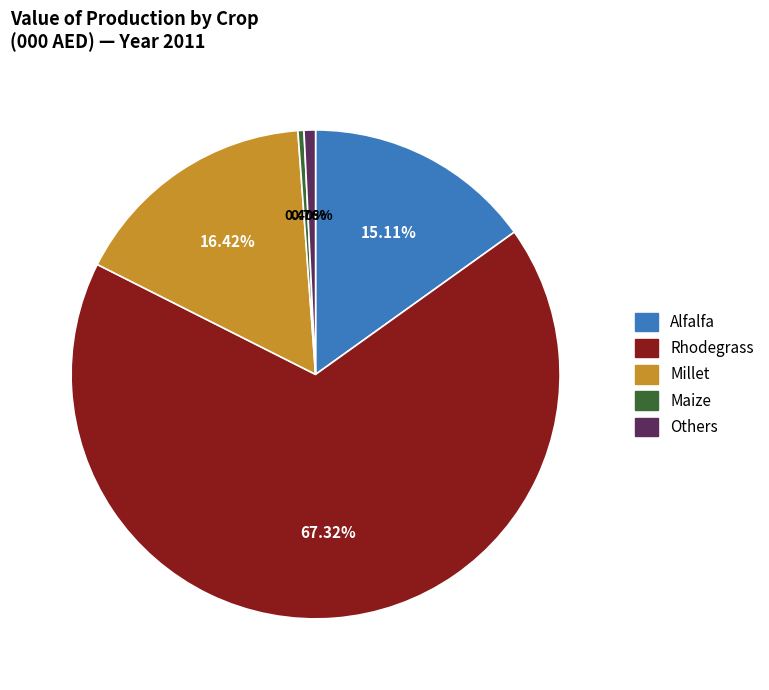

Is there a majority slice in this chart?

Yes